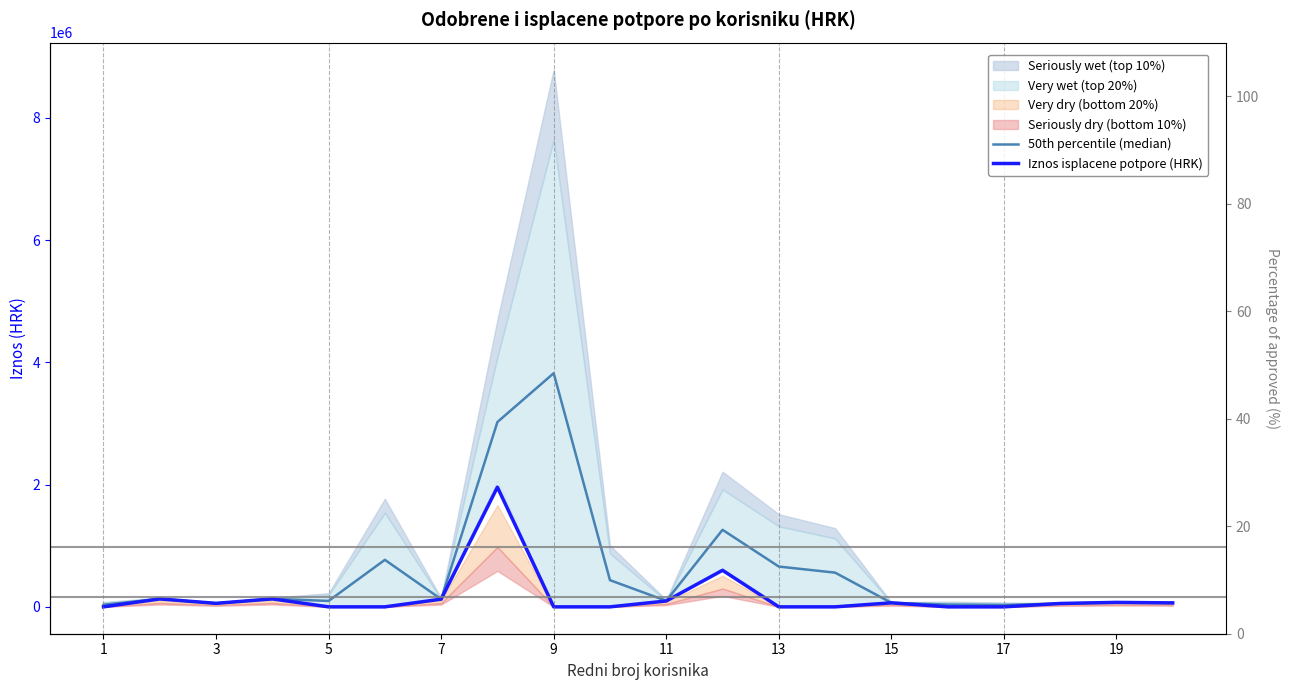

What is the difference between the Iznos isplacene potpore (HRK) values at 18 and 3?

56639.8